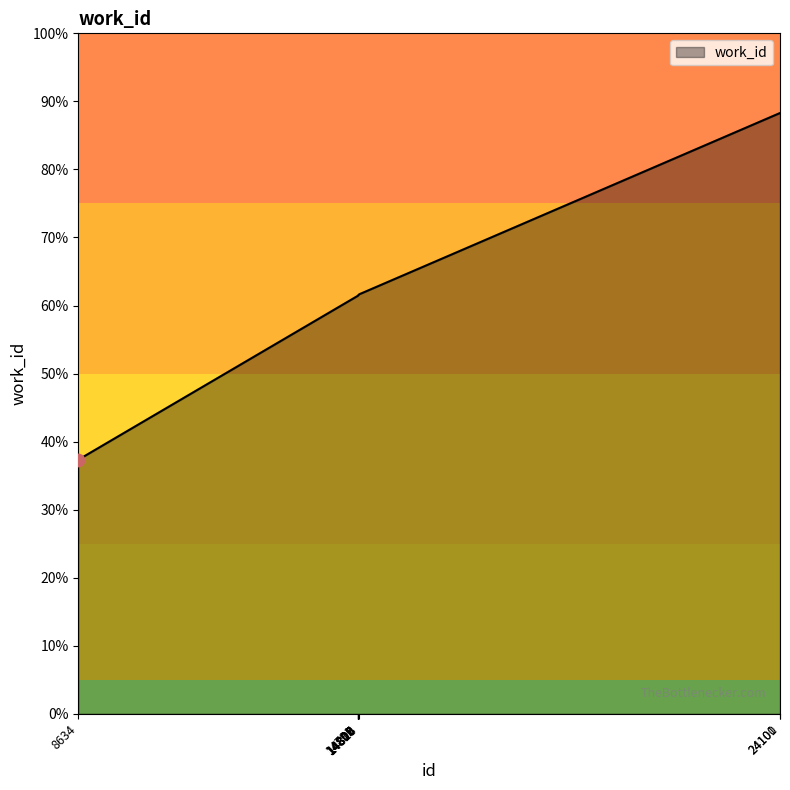

What is the change in value from 8634 to 14807?

+2177